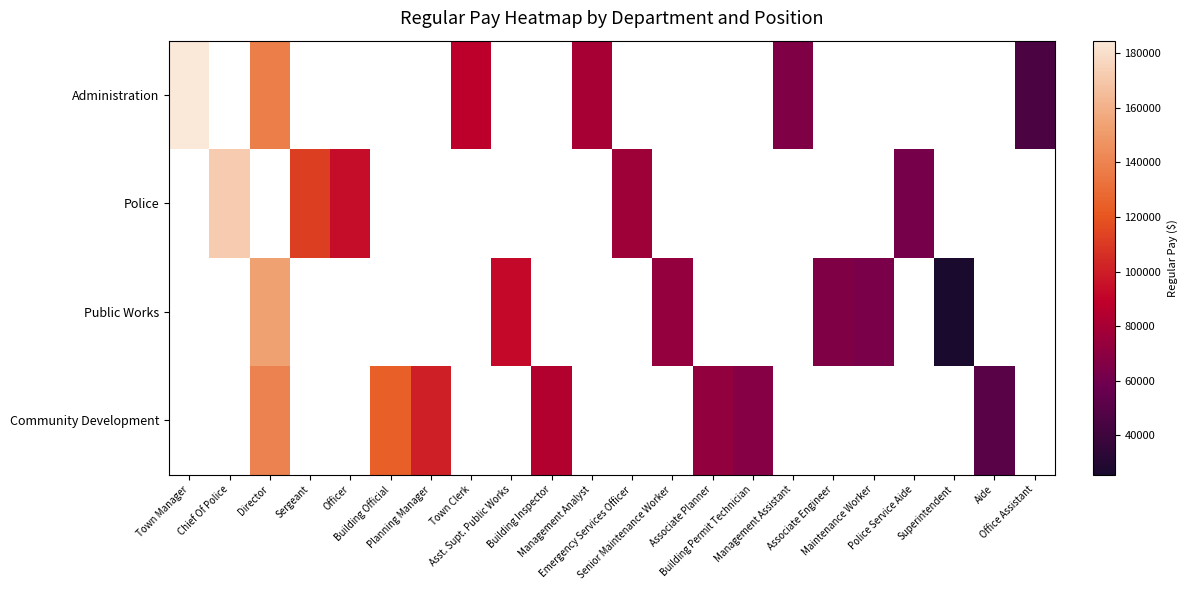

Which series has the largest range (max minus min)?

Administration